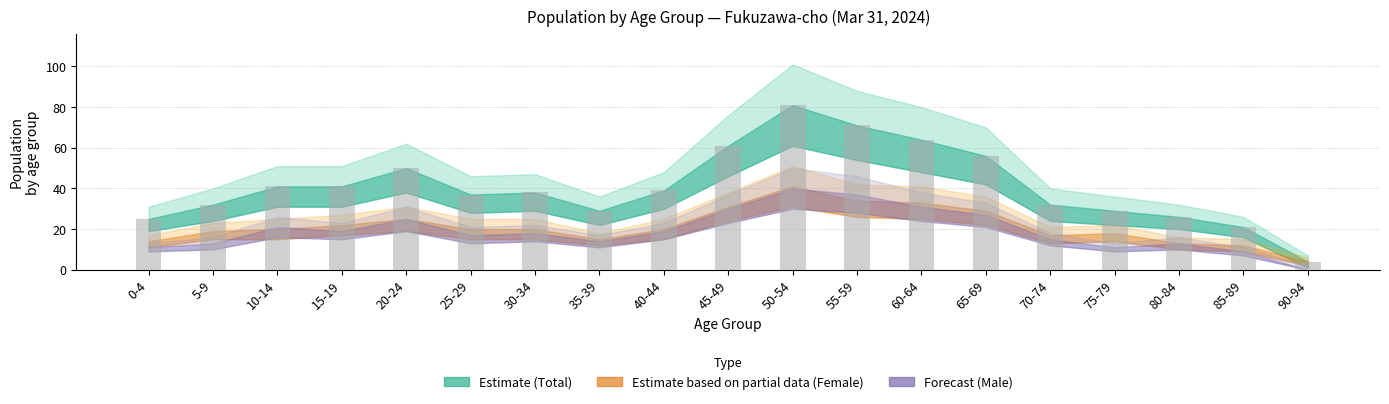

How many data points does each series have?

19